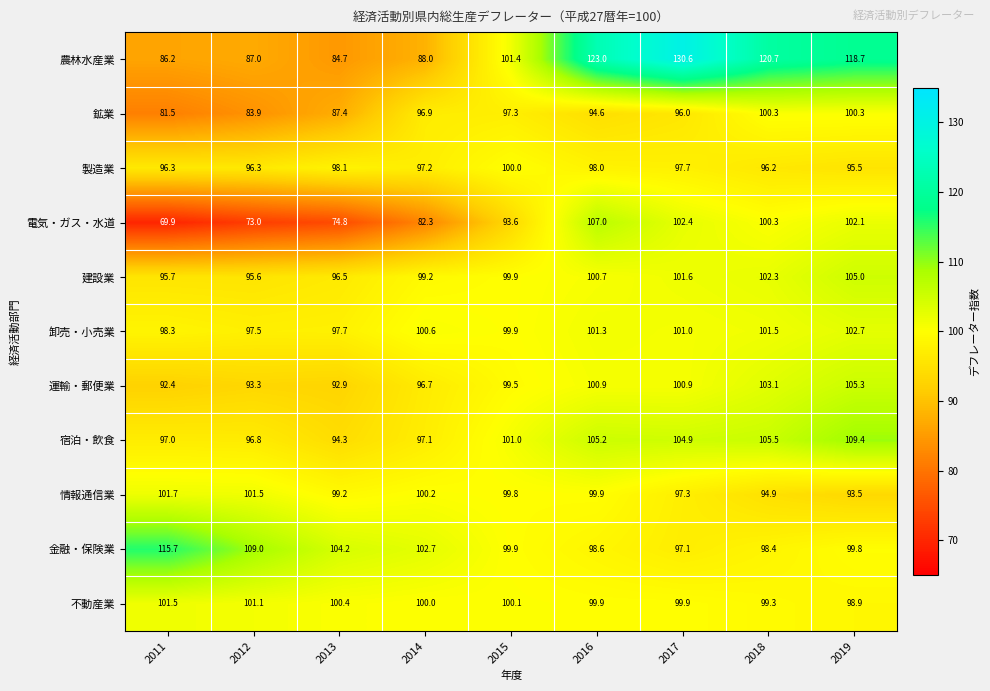

The 運輸・郵便業 series shows 26.1 at 2016. True or false?

False